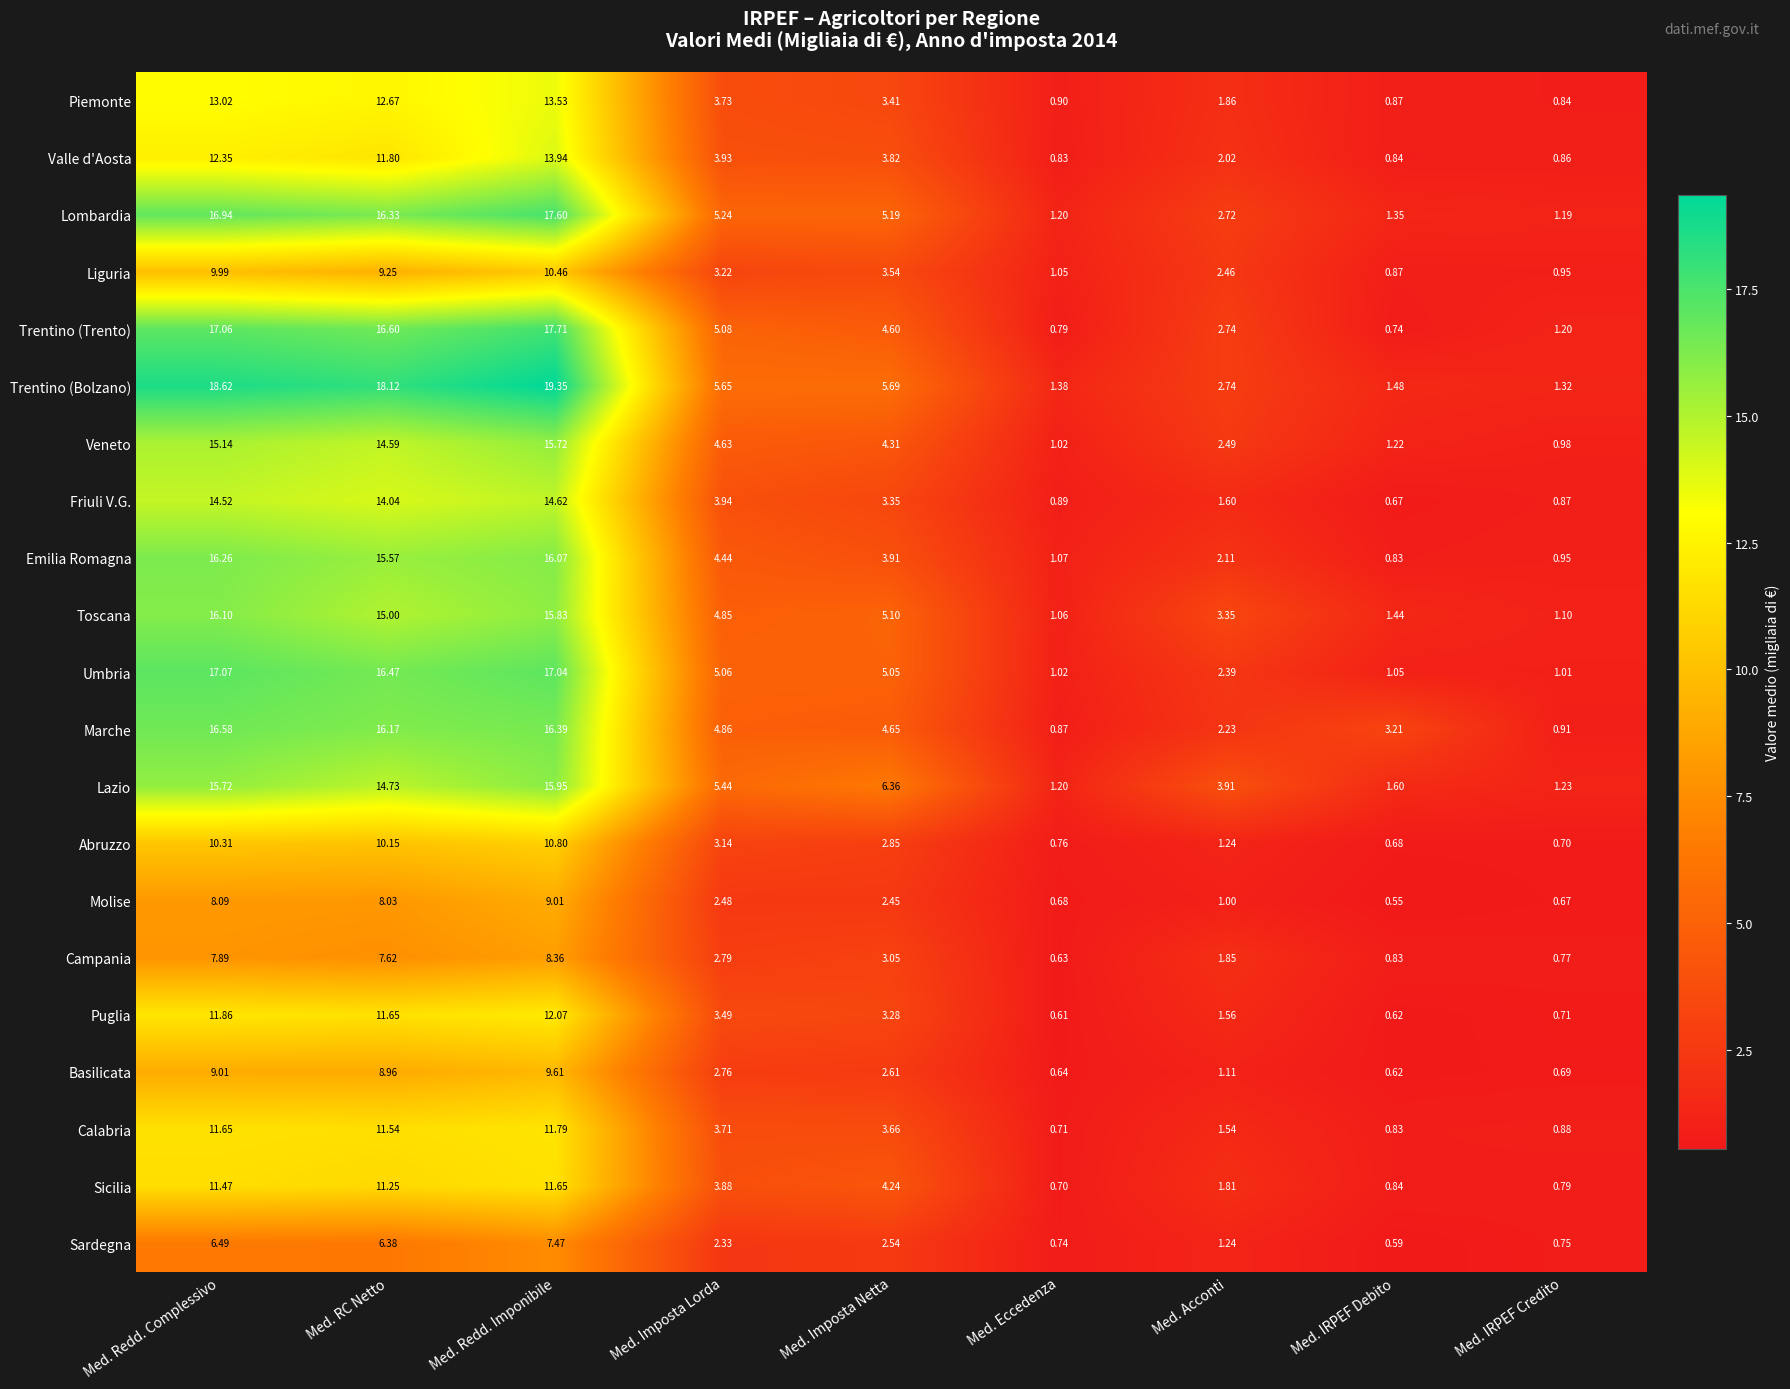

Which series has the largest total across all categories?

Trentino (Bolzano)